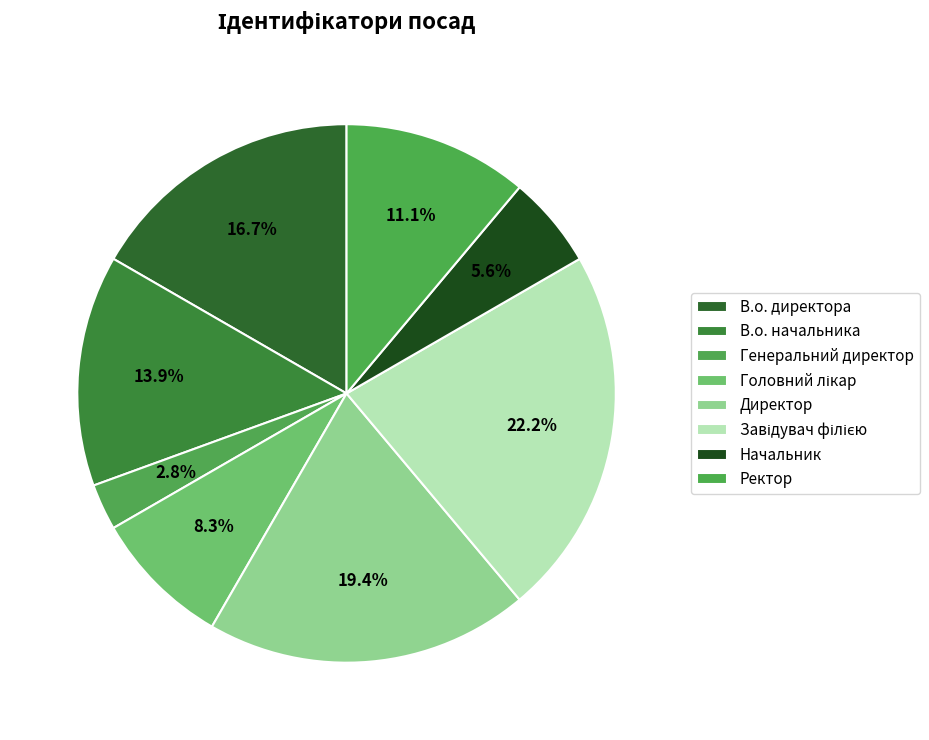

True or false: В.о. начальника accounts for 22% of the total.

False